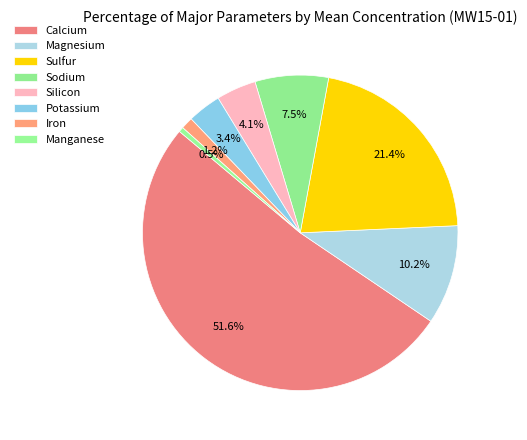

Between Calcium and Sulfur, which is larger?

Calcium